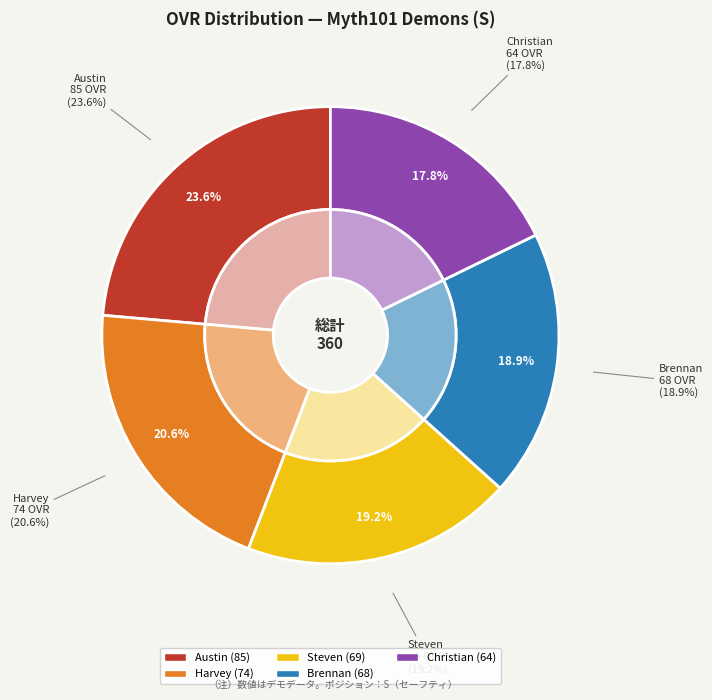

Count the number of slices in the pie.

5